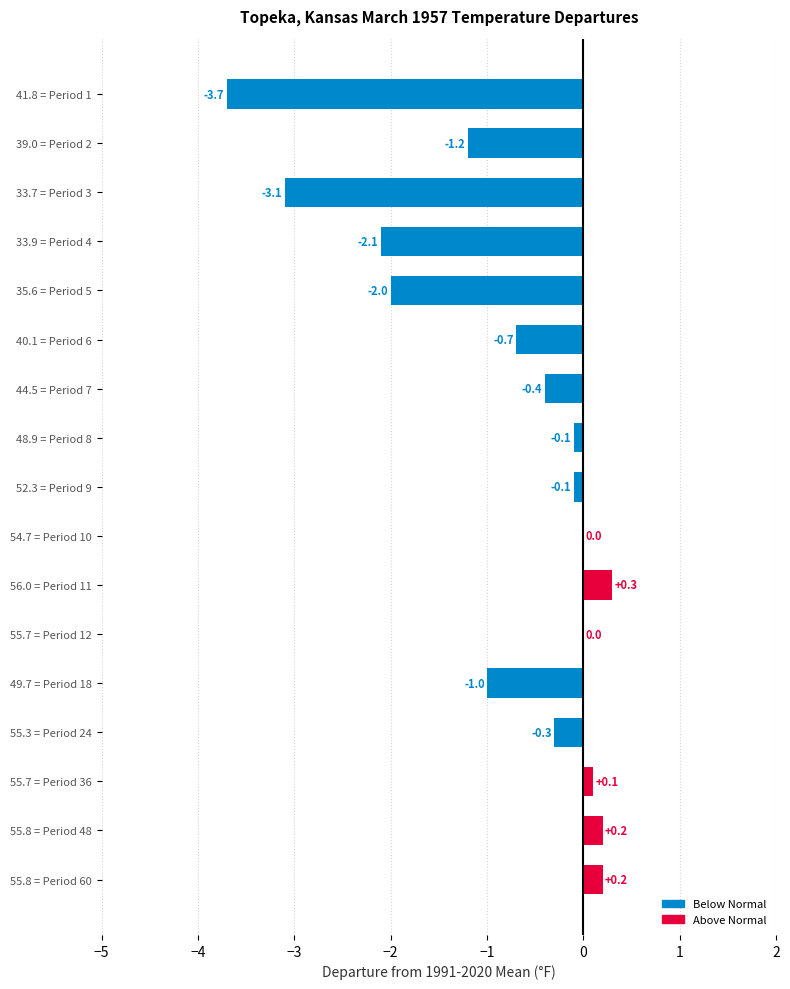

What is the sum of the values at 55.7 = Period 36 and 55.8 = Period 48?

0.3